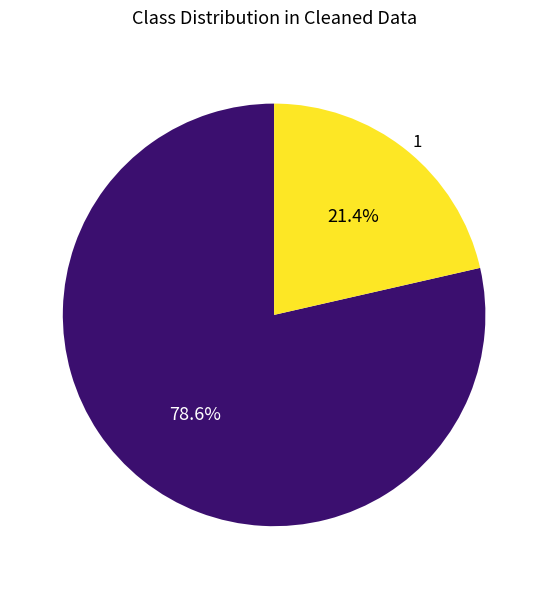

Is there a majority slice in this chart?

Yes